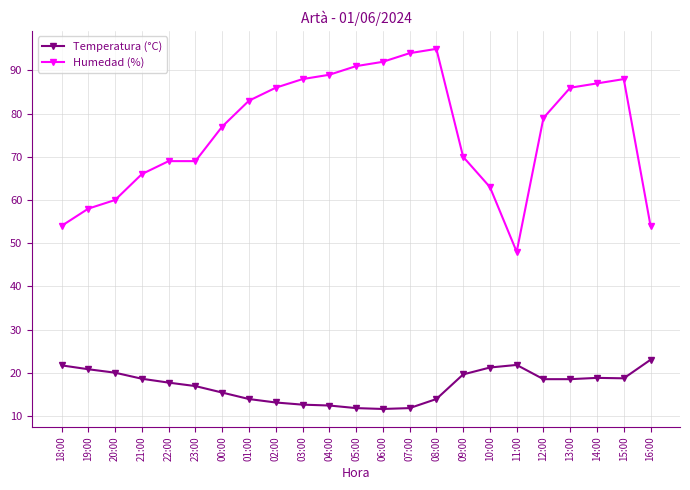

What are all the series names shown in the legend?

Temperatura (°C), Humedad (%)